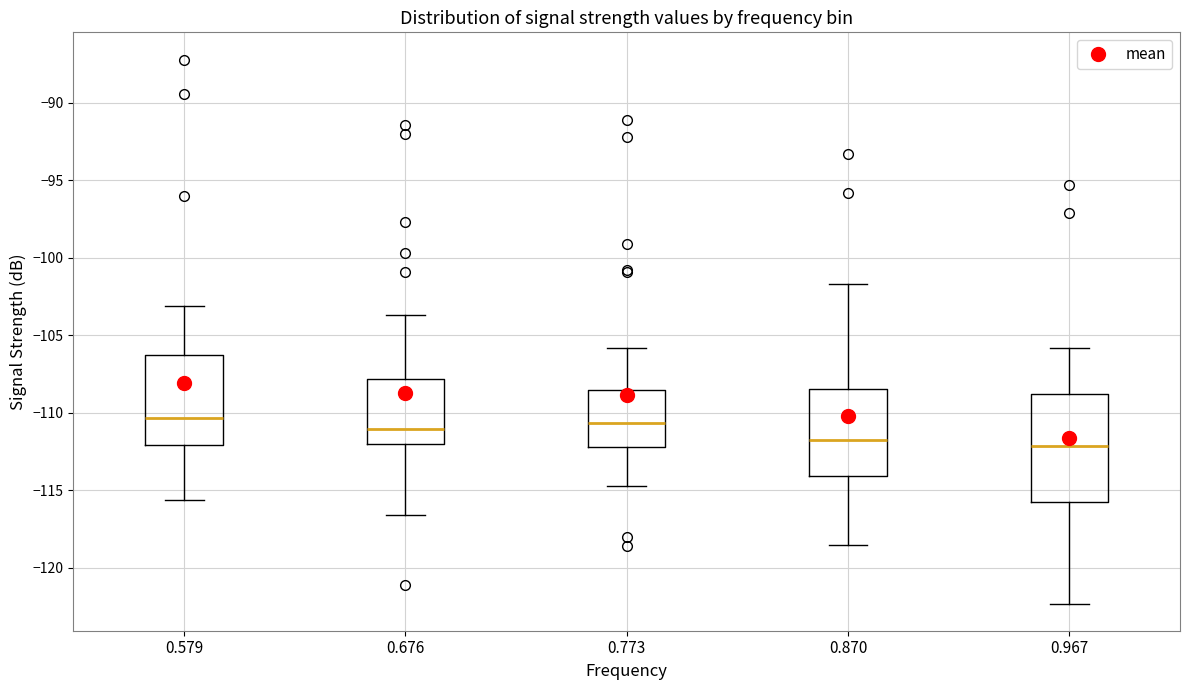

Comparing the boxes themselves (not the whiskers), which one is the tallest?

0.967